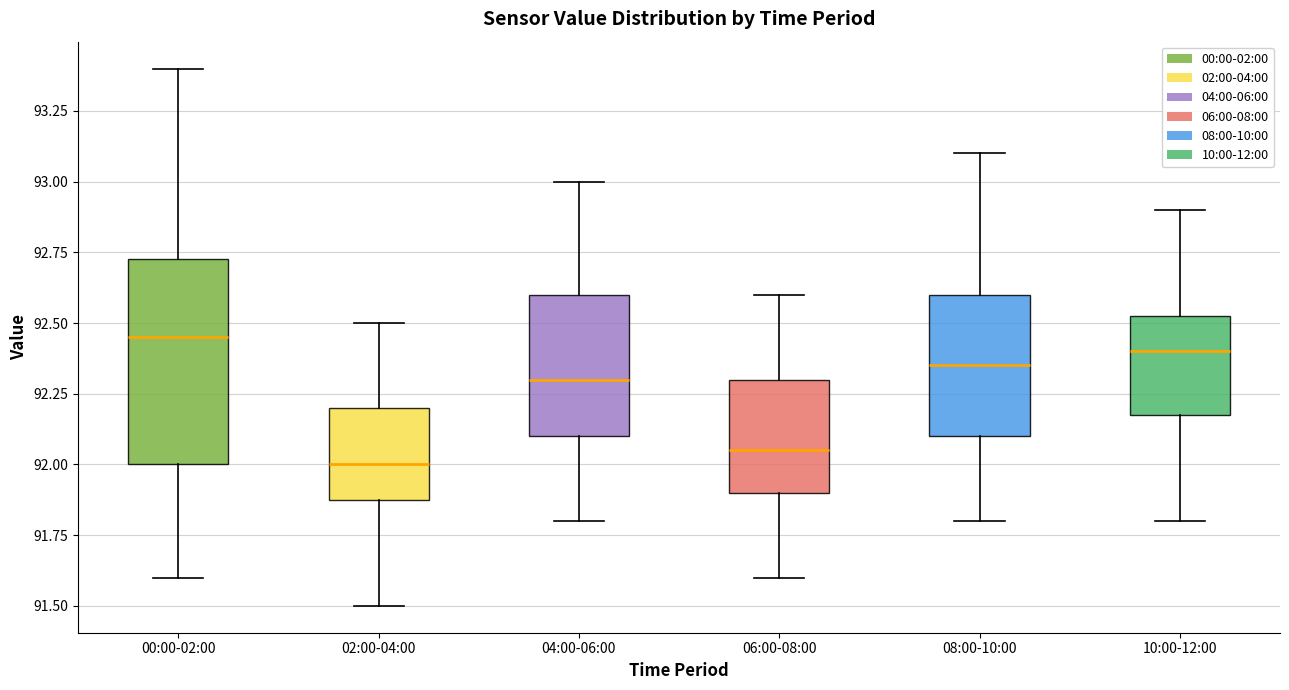

Reading left to right, transcribe this box plot: for each box, give where its median line is, the range the box spans, and where its two whiskers end, as read against the y-axis. The values are not printed on the chart, so give them approximately, as read against the axis.

00:00-02:00: median 92.45, box 92.00 to 92.75, whiskers 91.60 to 93.40
02:00-04:00: median 92.00, box 91.90 to 92.20, whiskers 91.50 to 92.50
04:00-06:00: median 92.30, box 92.10 to 92.60, whiskers 91.80 to 93.00
06:00-08:00: median 92.05, box 91.90 to 92.30, whiskers 91.60 to 92.60
08:00-10:00: median 92.35, box 92.10 to 92.60, whiskers 91.80 to 93.10
10:00-12:00: median 92.40, box 92.20 to 92.55, whiskers 91.80 to 92.90